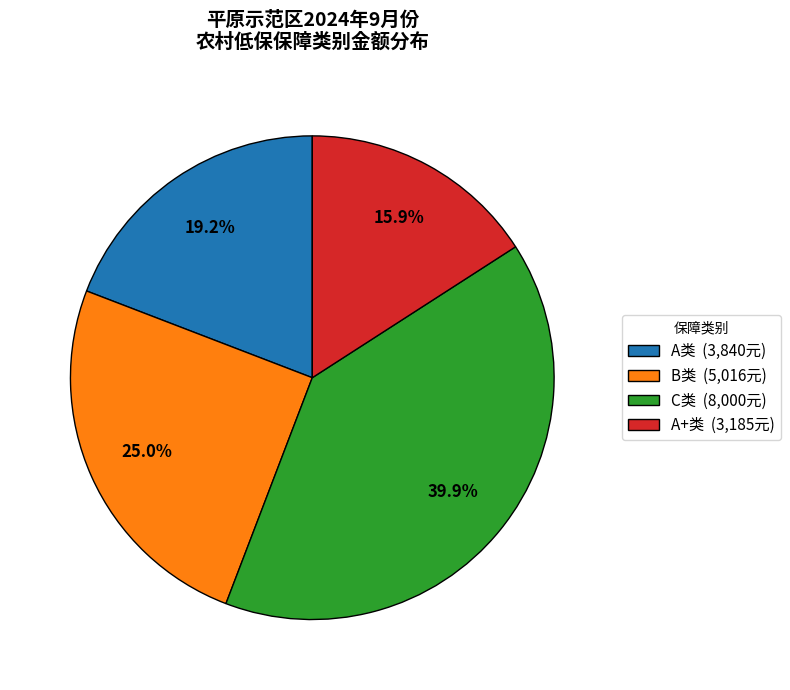

Between B类 (5,016元) and A+类 (3,185元), which is larger?

B类 (5,016元)